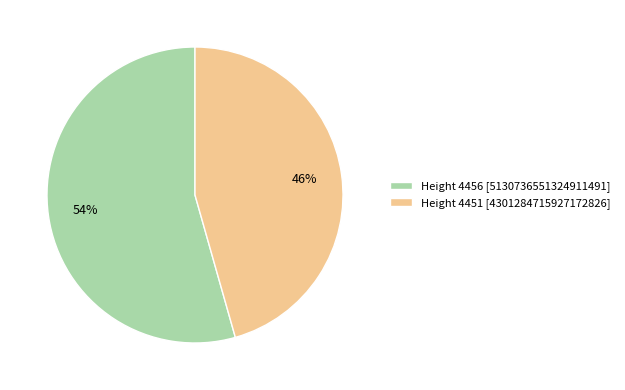

Which category has the biggest portion of the pie?

Height 4456 [5130736551324911491]